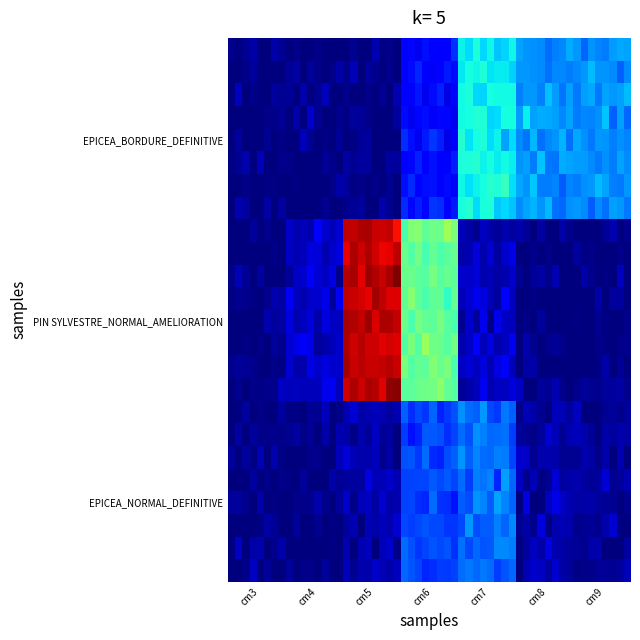

Which series has the largest total across all categories?

PIN SYLVESTRE_NORMAL_AMELIORATION